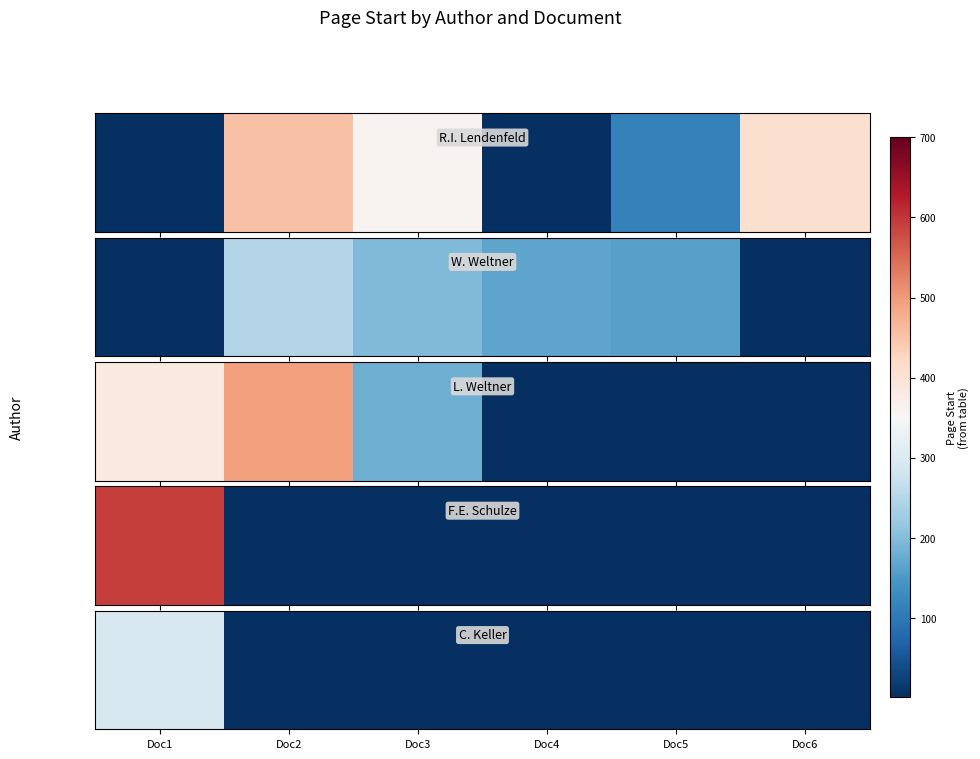

Count the number of categories in the chart.

6